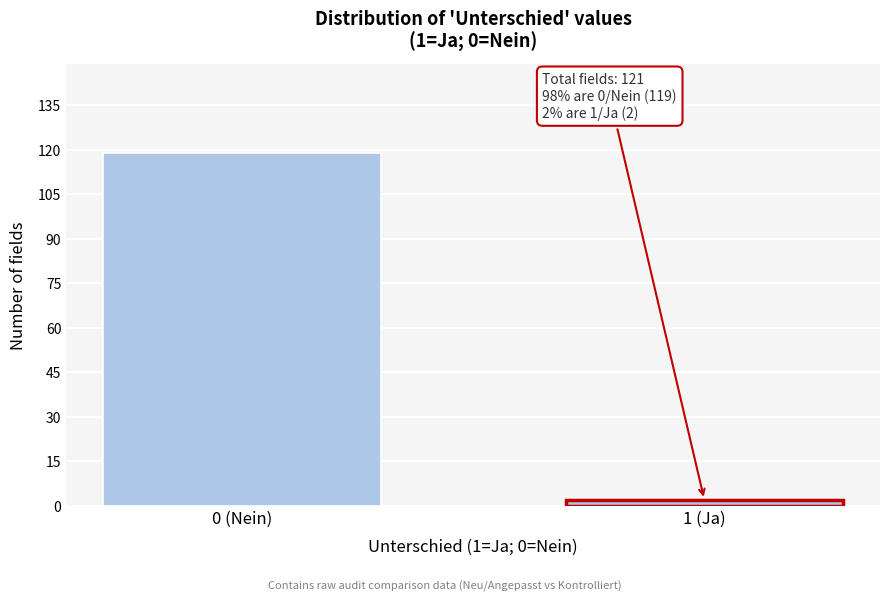

Reading left to right, what are all the values shown in this chart?

119	2